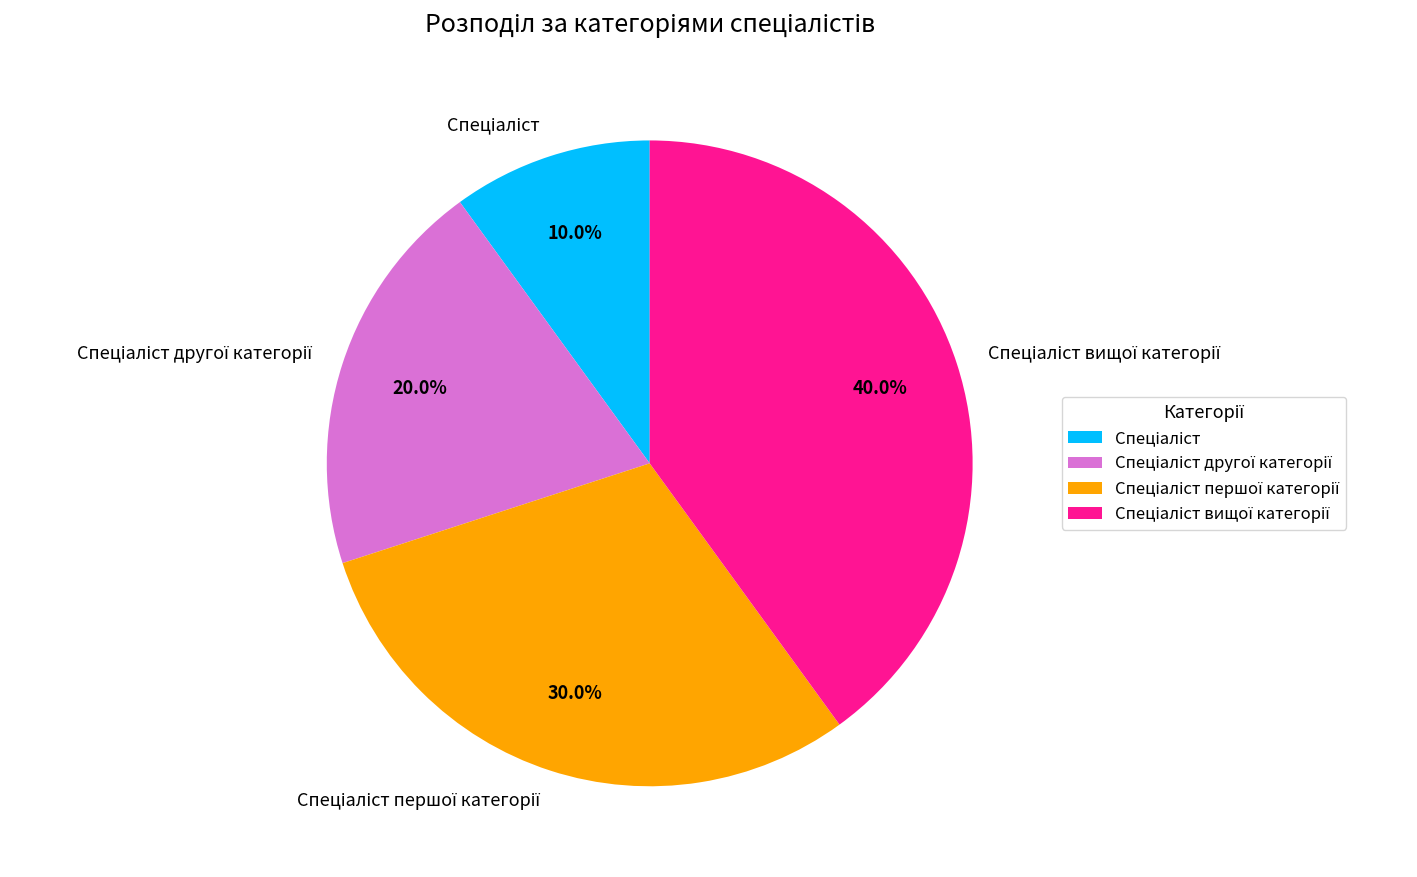

Is there any slice that represents more than half of the pie?

No